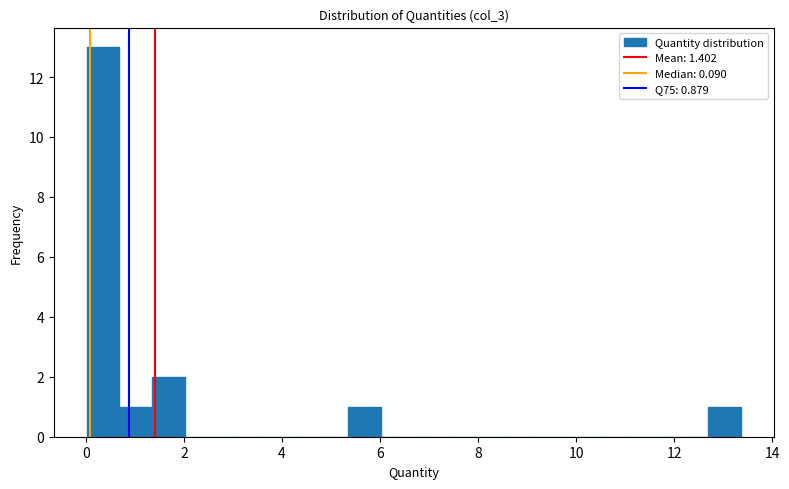

Read against the x-axis, roughly where is the centre of the tallest bar?

0.4